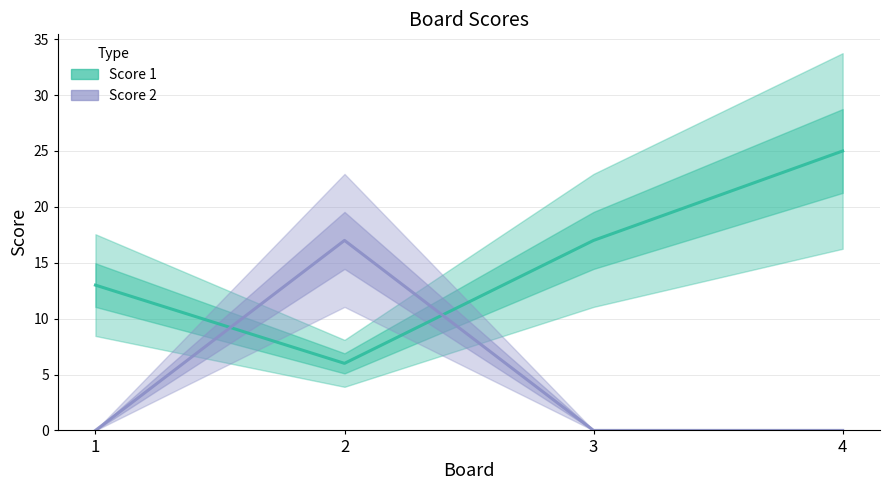

What is the value of the Score 1 point at the 3rd from the left?

17